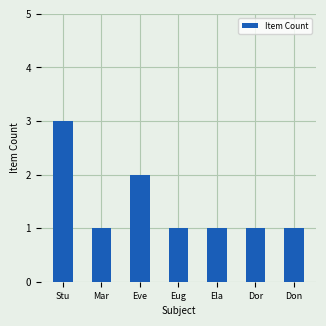

Reading left to right, list all the values displayed in this chart.

Stu=3	Mar=1	Eve=2	Eug=1	Ela=1	Dor=1	Don=1